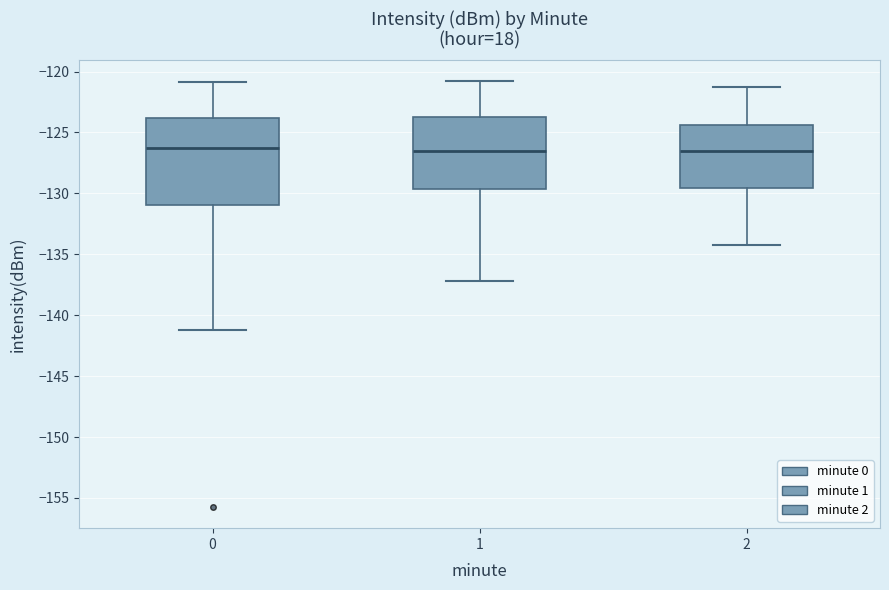

Reading left to right, read every box against the y-axis: the position of its median line, the range the box covers, and the ends of its whiskers. The values are not printed on the chart, so give them approximately, as read against the axis.

0: median -126.0, box -131.0 to -124.0, whiskers -141.0 to -121.0
1: median -126.5, box -129.5 to -123.5, whiskers -137.0 to -121.0
2: median -126.5, box -129.5 to -124.5, whiskers -134.0 to -121.5